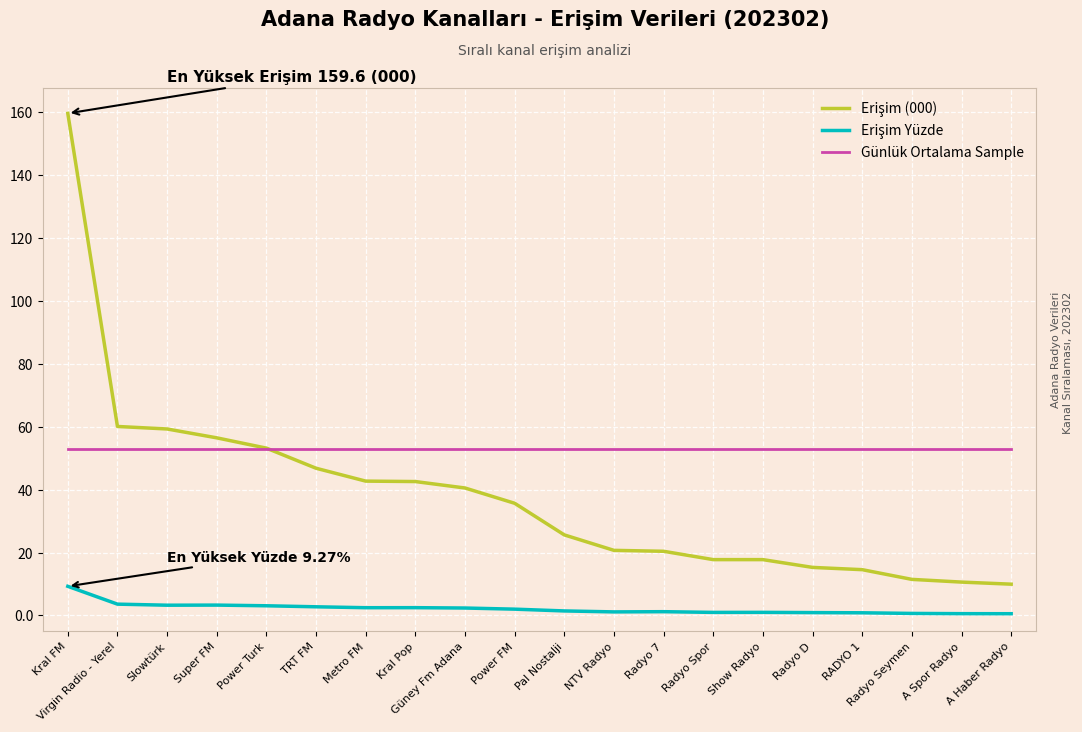

Which series has the largest total across all categories?

Günlük Ortalama Sample